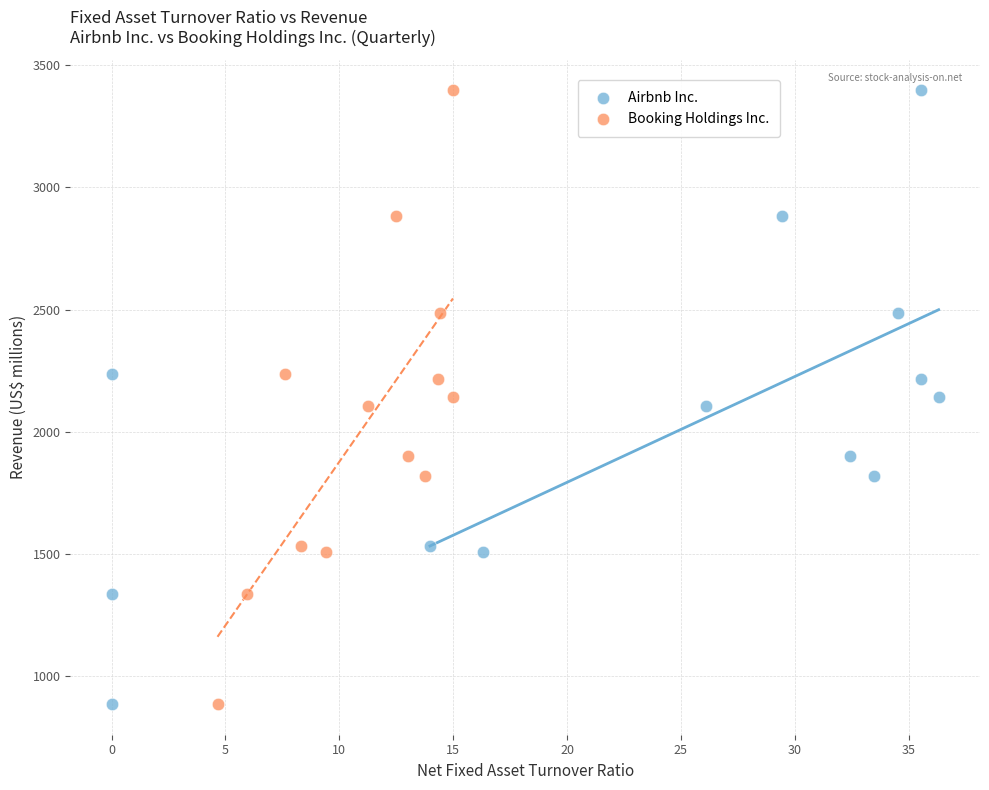

What are all the series names shown in the legend?

Airbnb Inc., Booking Holdings Inc.